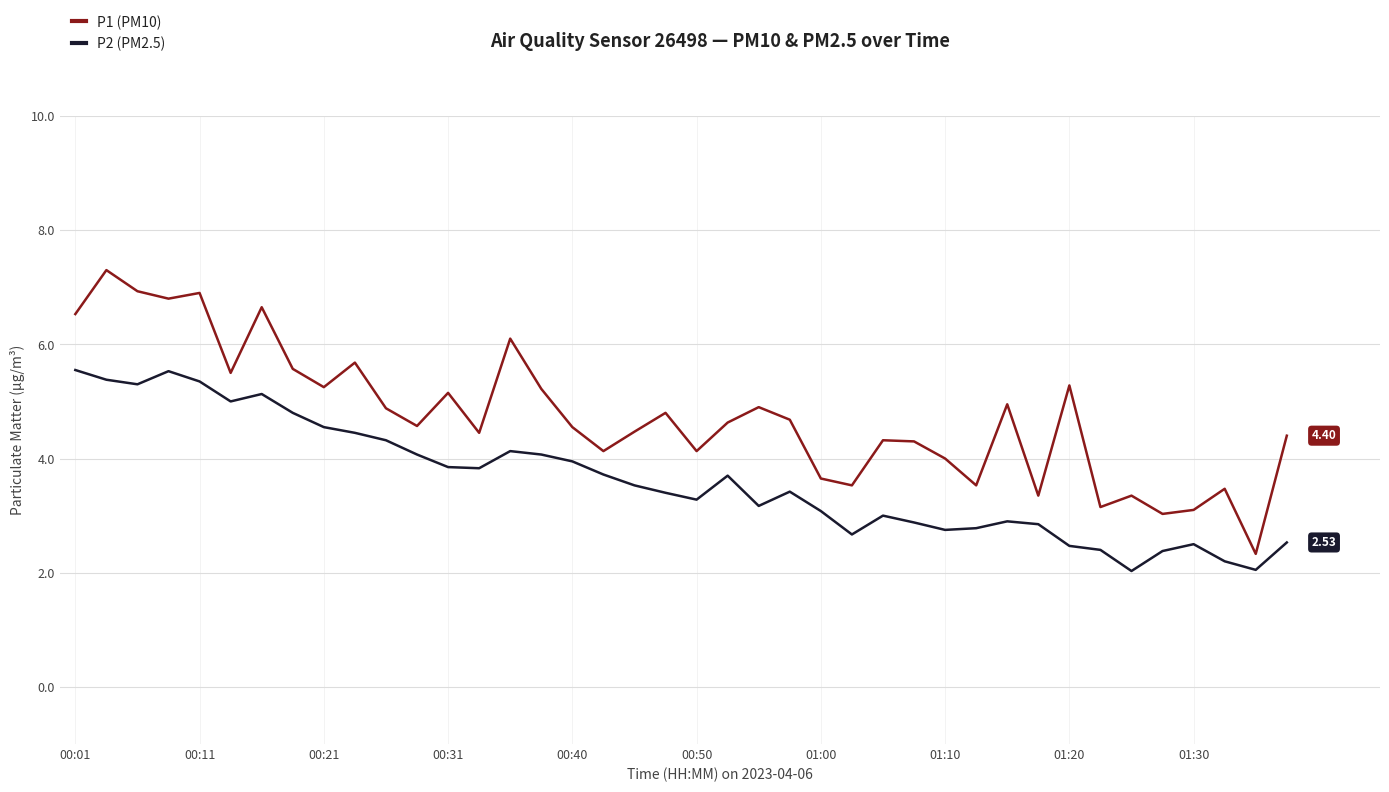

Which series has the widest spread of values?

P1 (PM10)